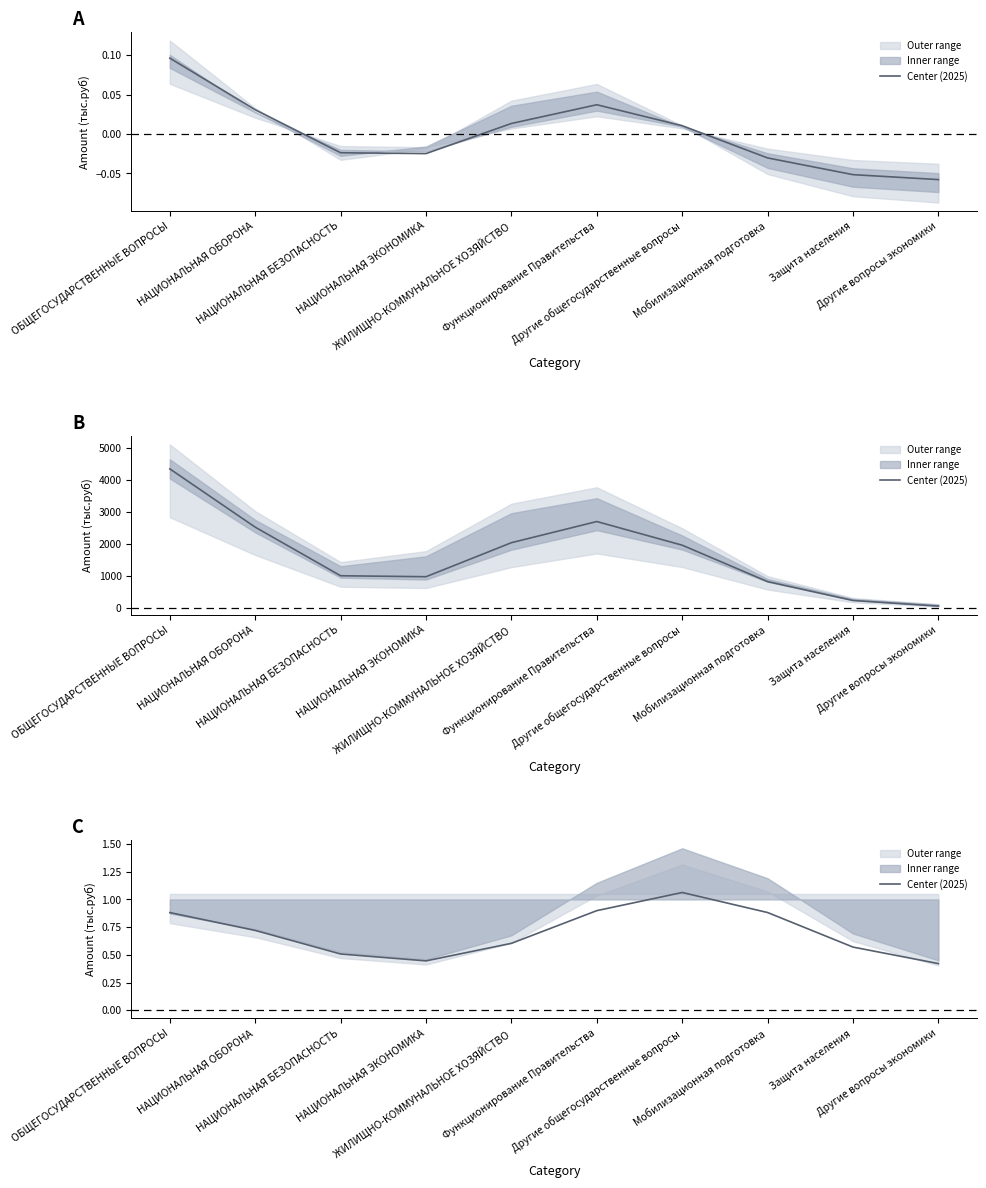

Is it true that the value at НАЦИОНАЛЬНАЯ ОБОРОНА is 0.7?

True